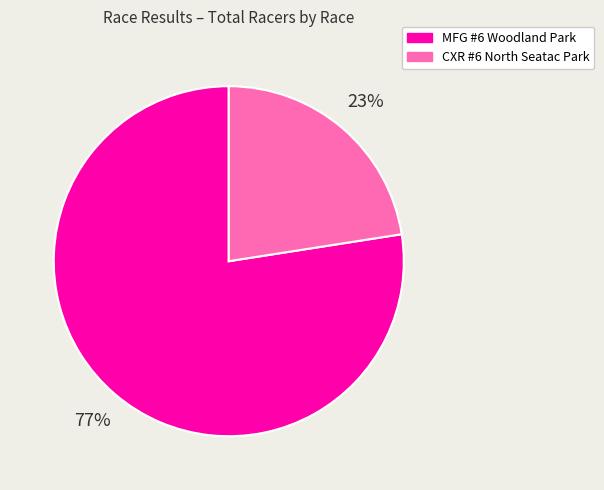

Is CXR #6 North Seatac Park the majority of the pie?

No